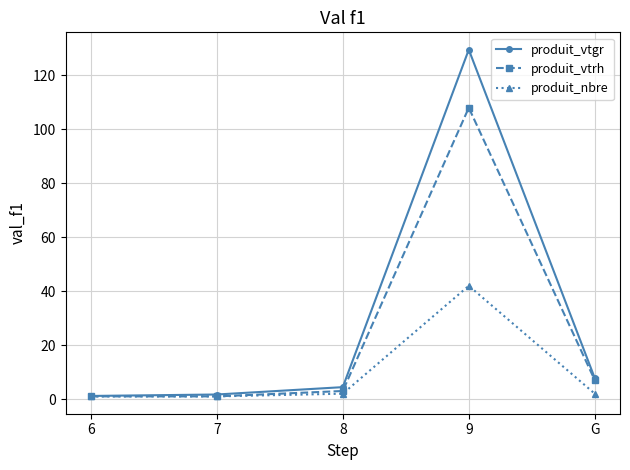

Does the chart display data point markers on the line(s)?

Yes